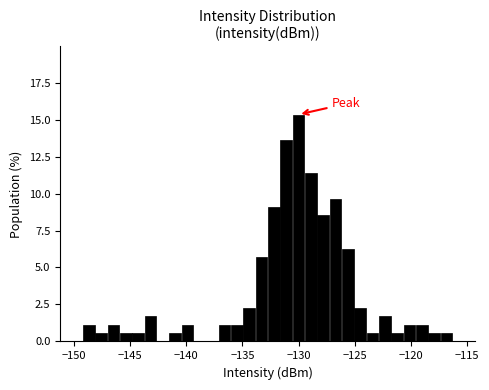

Around what value on the x-axis is the tallest bar? Give the approximate position of its centre, as read against the axis.

-130.0